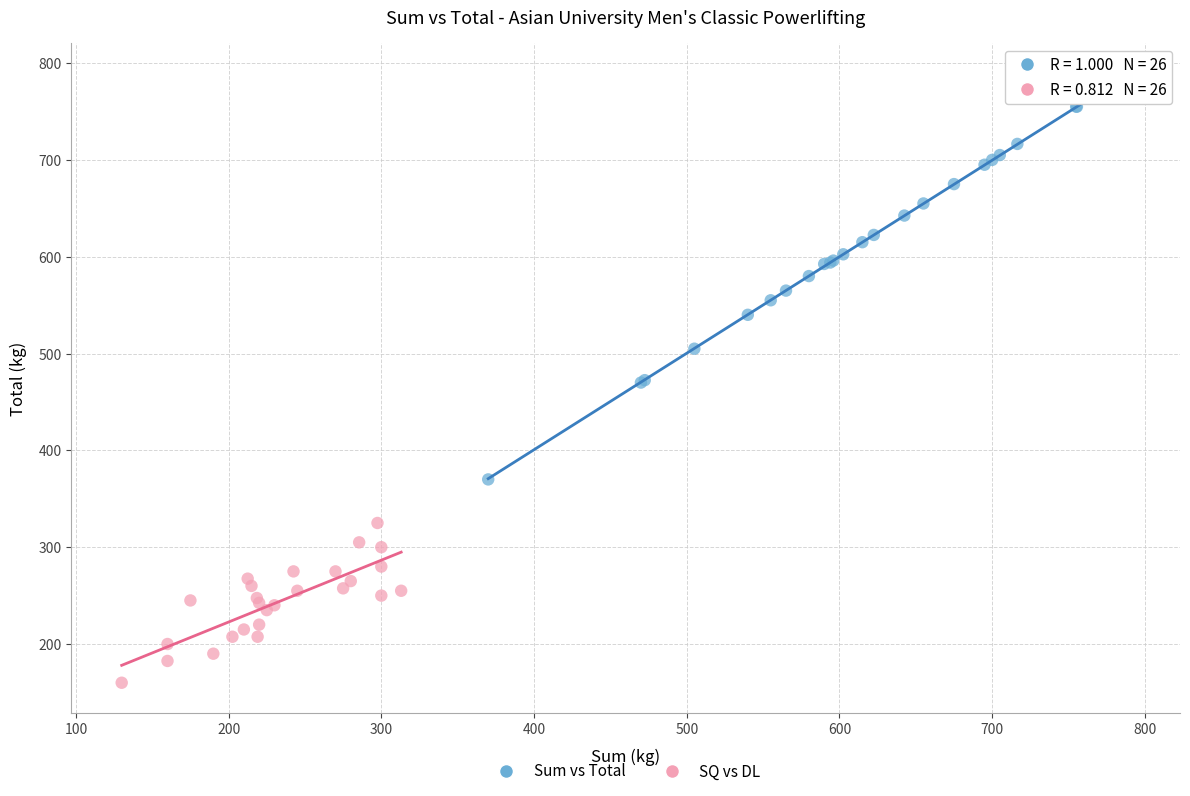

What are all the series names shown in the legend?

Sum vs Total, SQ vs DL